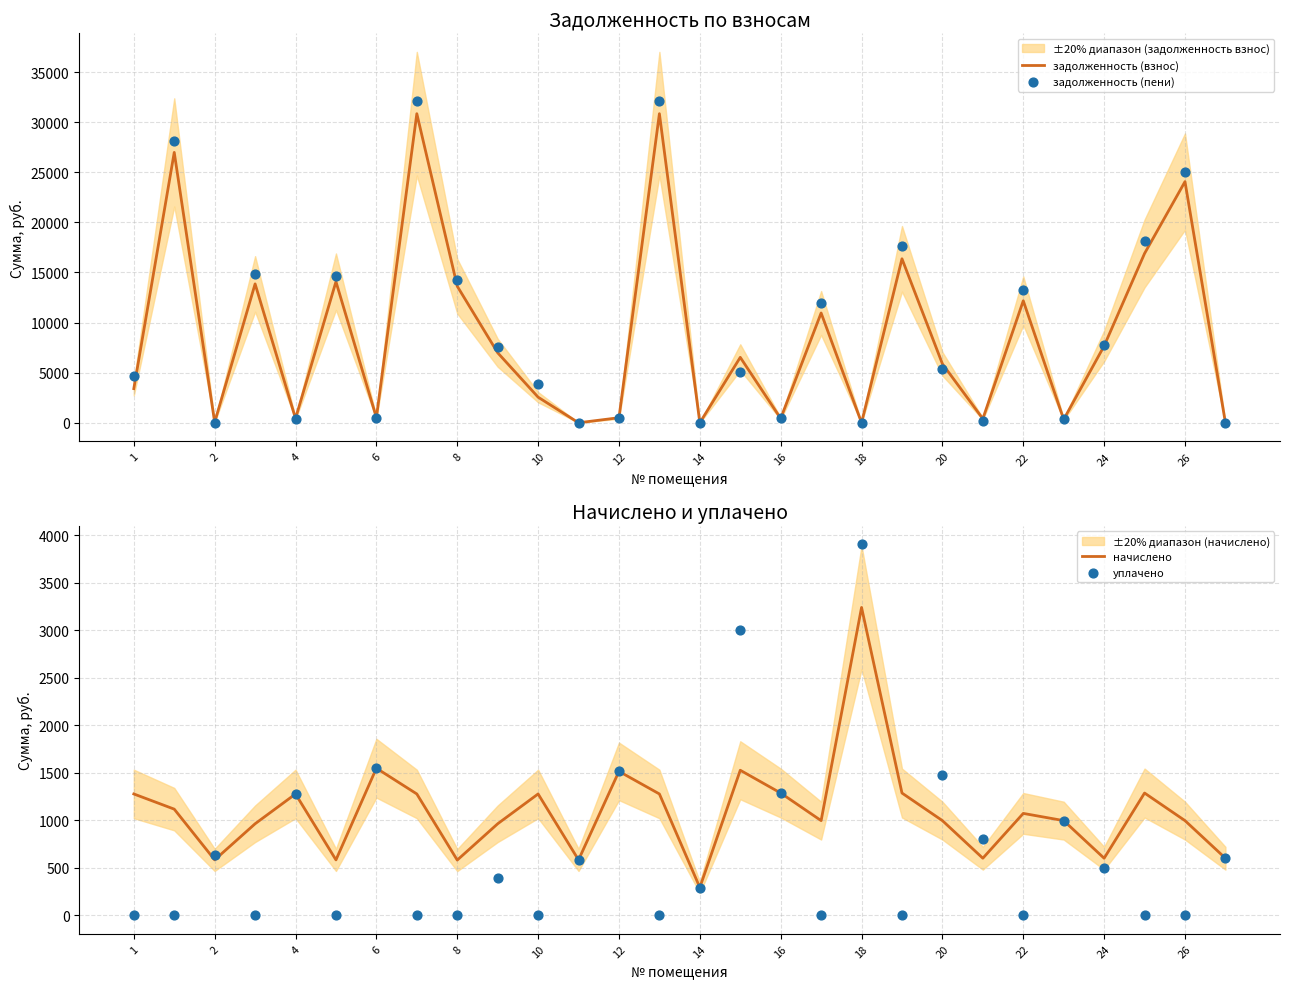

At how many categories does at least one series exceed 7209?

13